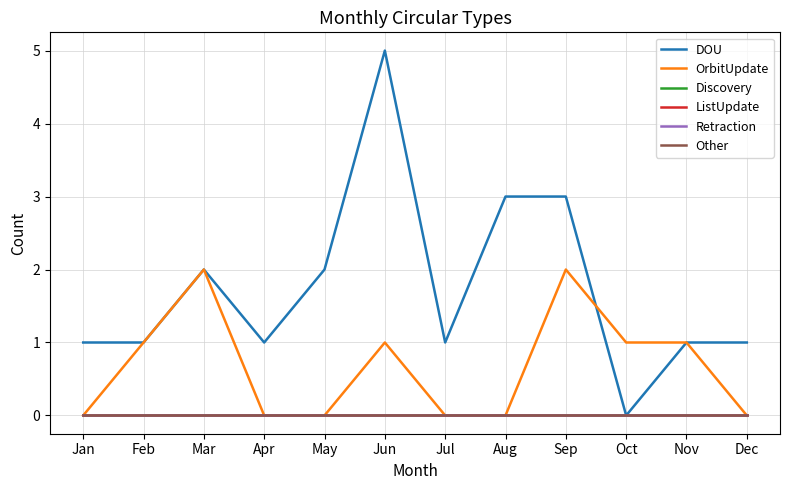

Does the chart display data point markers on the line(s)?

No